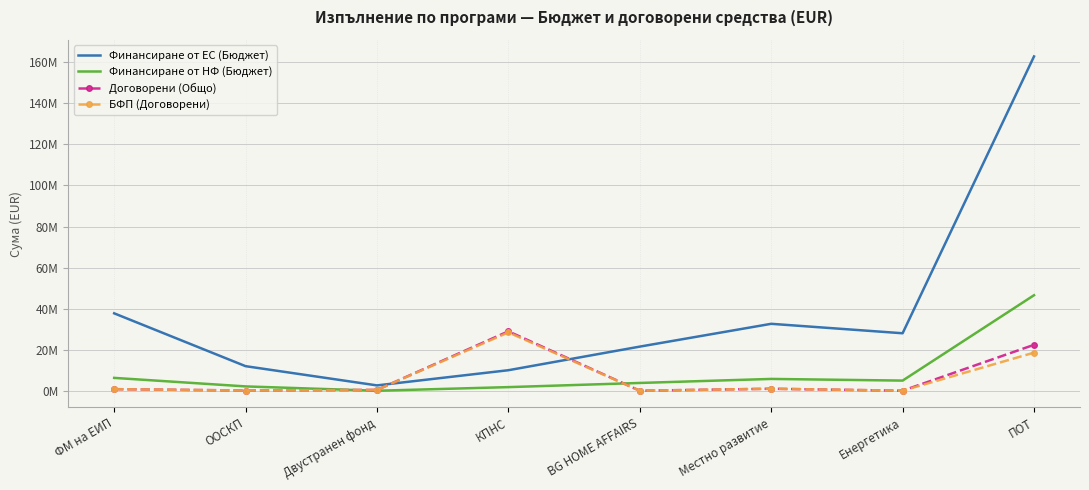

List the labels in order of Финансиране от ЕС (Бюджет) value, smallest first.

Двустранен фонд, КПНС, ООСКП, BG HOME AFFAIRS, Енергетика, Местно развитие, ФМ на ЕИП, ПОТ